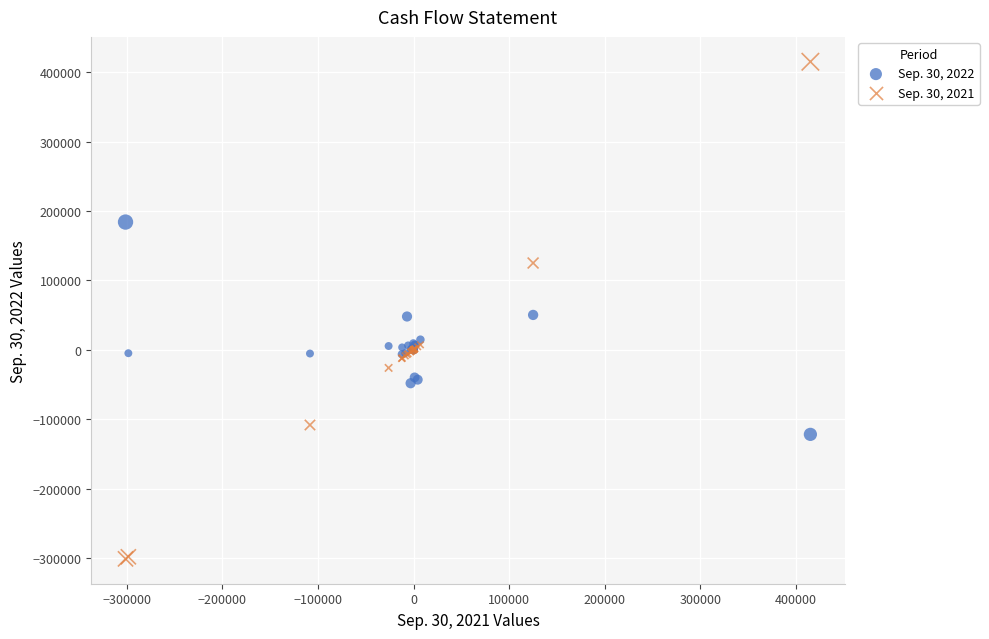

Which series reaches the maximum Y coordinate?

Sep. 30, 2021